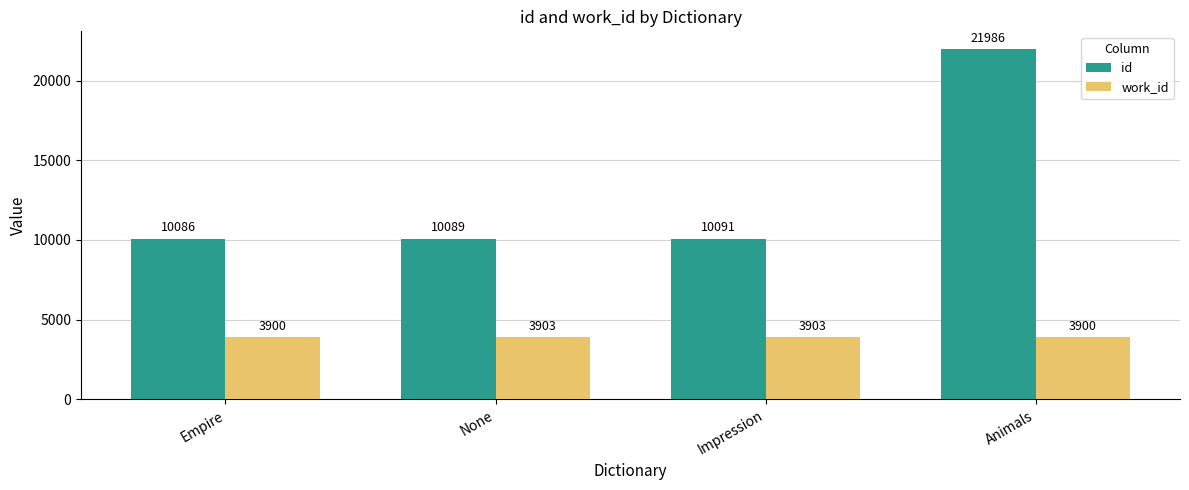

Reading left to right, what are all the values shown in this chart?

id: 10086	10089	10091	21986
work_id: 3900	3903	3903	3900